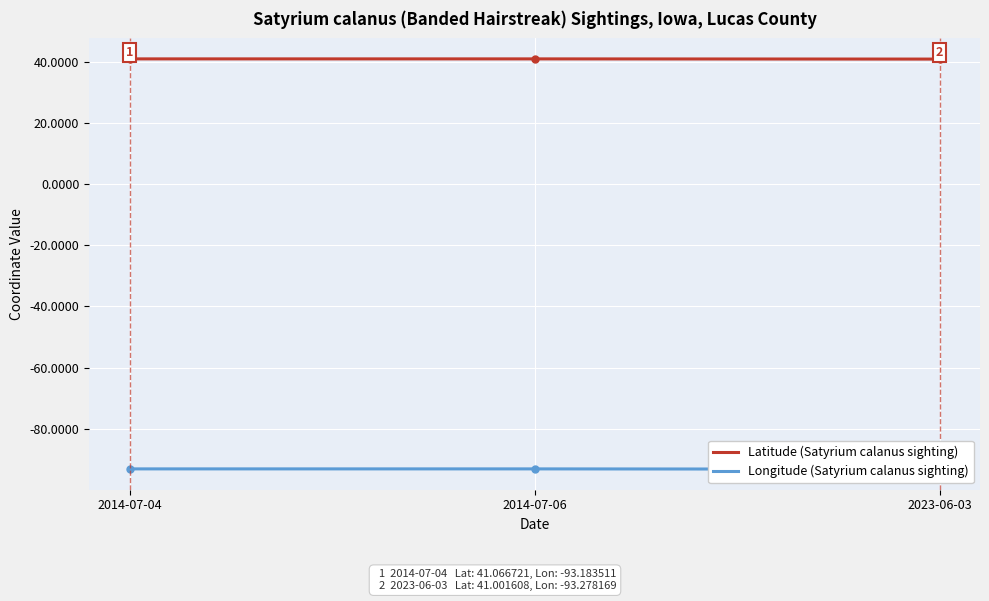

Rank the series by their average value, from highest to lowest.

Latitude, Longitude